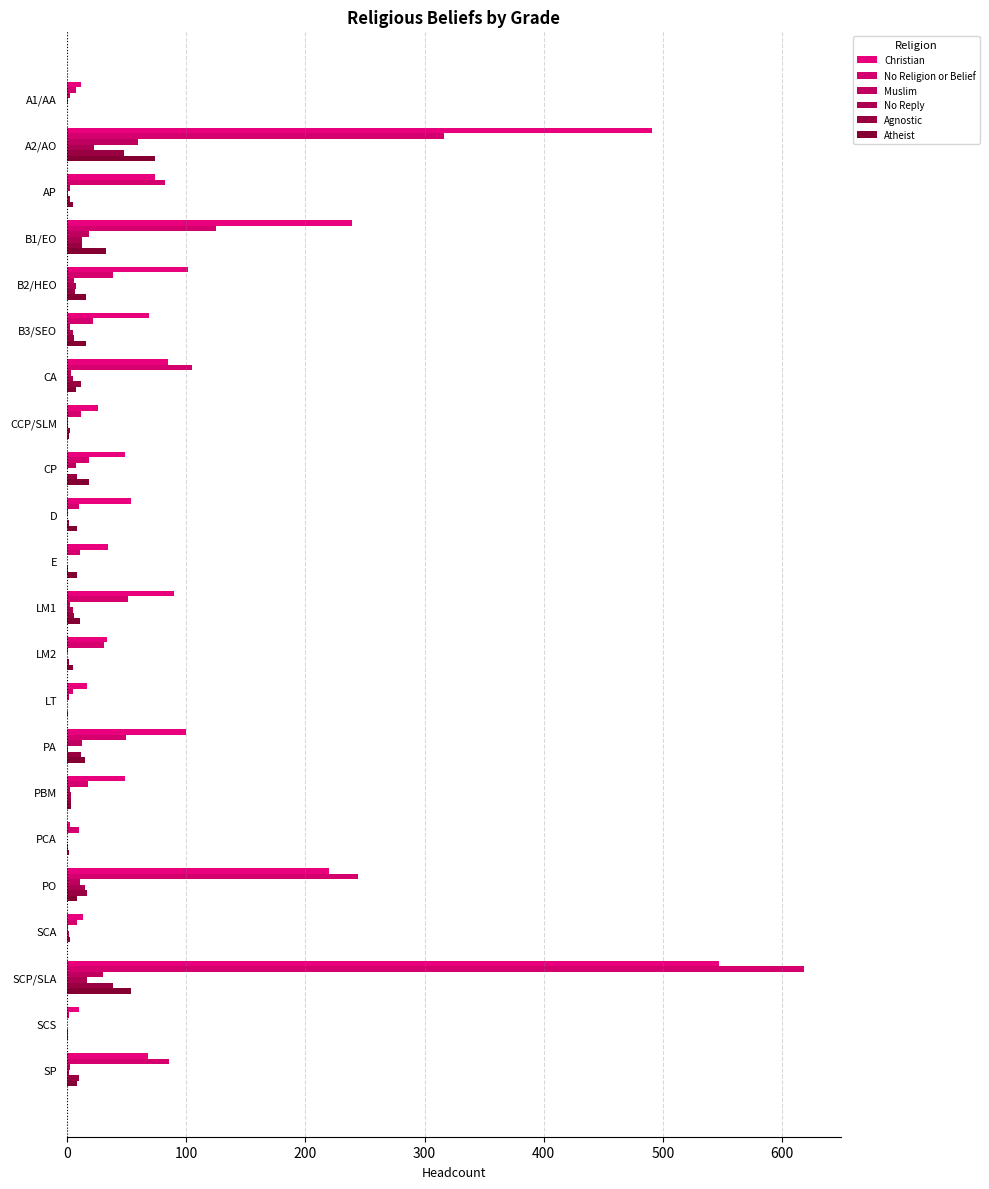

At which label is No Religion or Belief closest to 310?

A2/AO